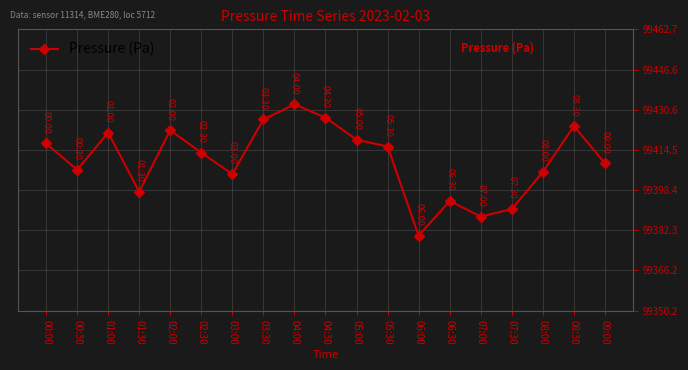

Reading right to left, extract all data points from this chart.

99409.1	99424.0	99405.6	99390.8	99387.8	99394.1	99380.2	99415.8	99418.6	99427.4	99432.7	99426.7	99404.8	99413.4	99422.3	99397.8	99421.4	99406.5	99417.1